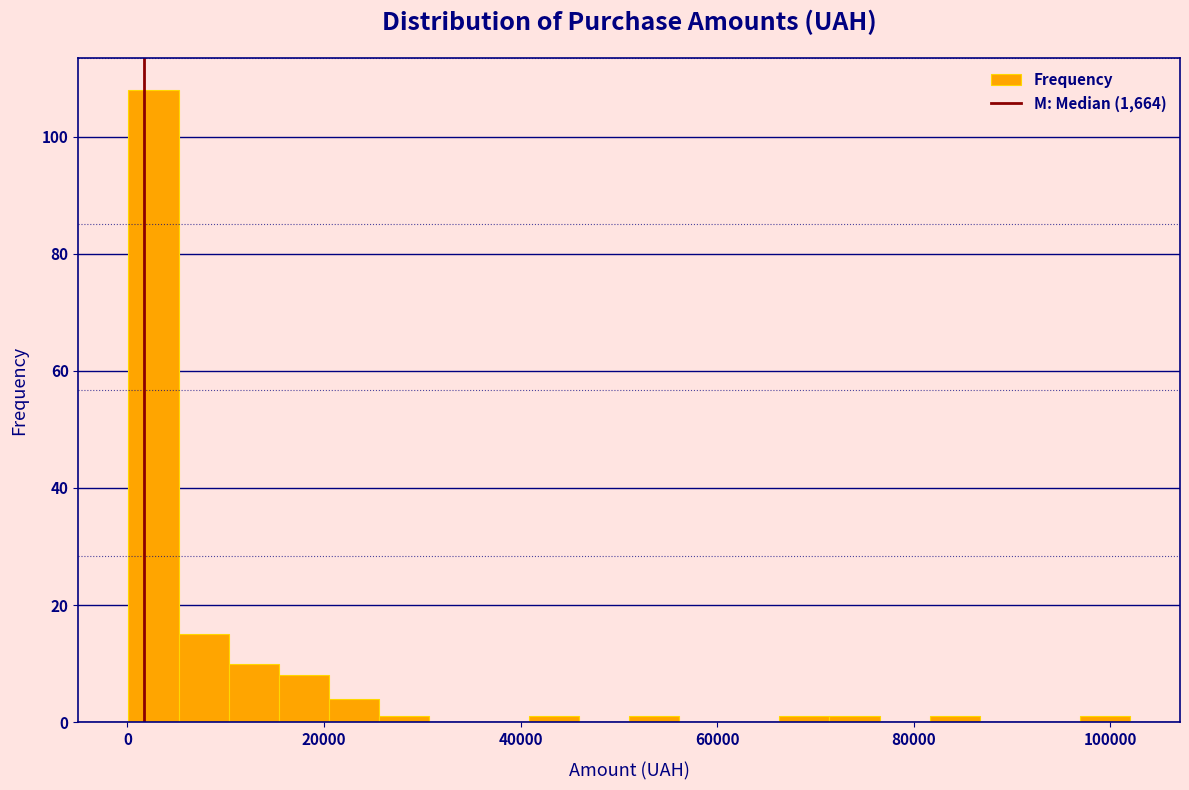

Read against the x-axis, roughly where is the centre of the tallest bar?

2000